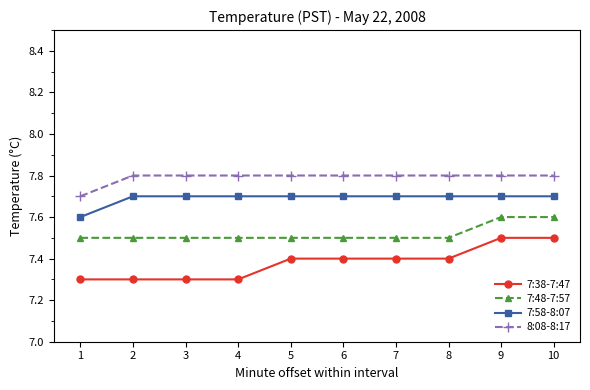

Rank the series by their maximum value, from highest to lowest.

8:08-8:17, 7:58-8:07, 7:48-7:57, 7:38-7:47